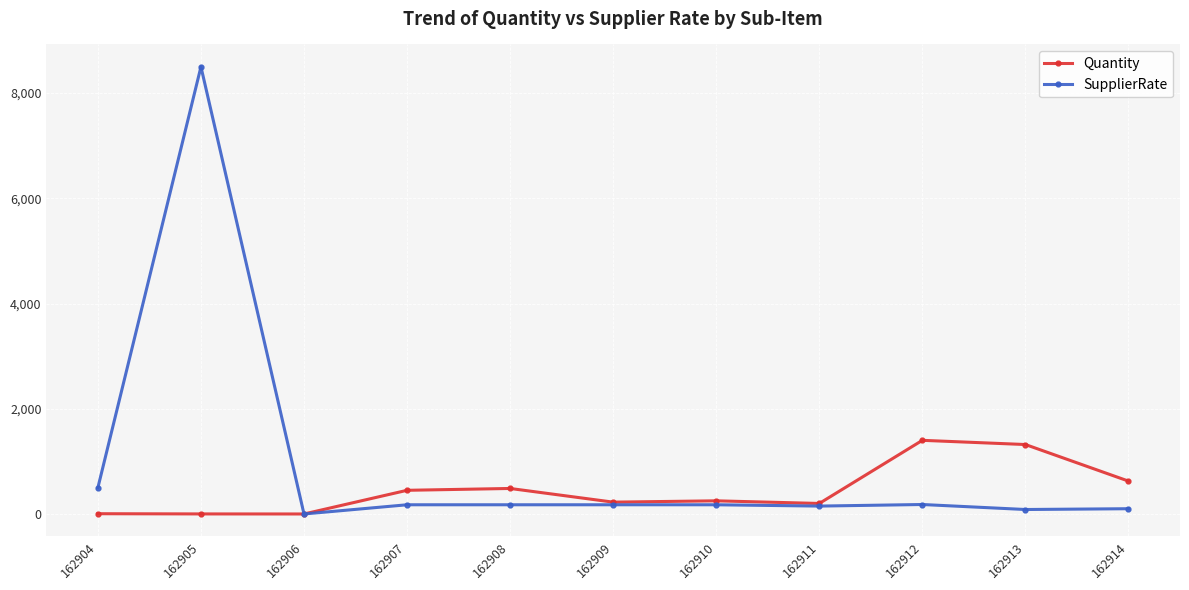

At which label is SupplierRate closest to 4250?

162904